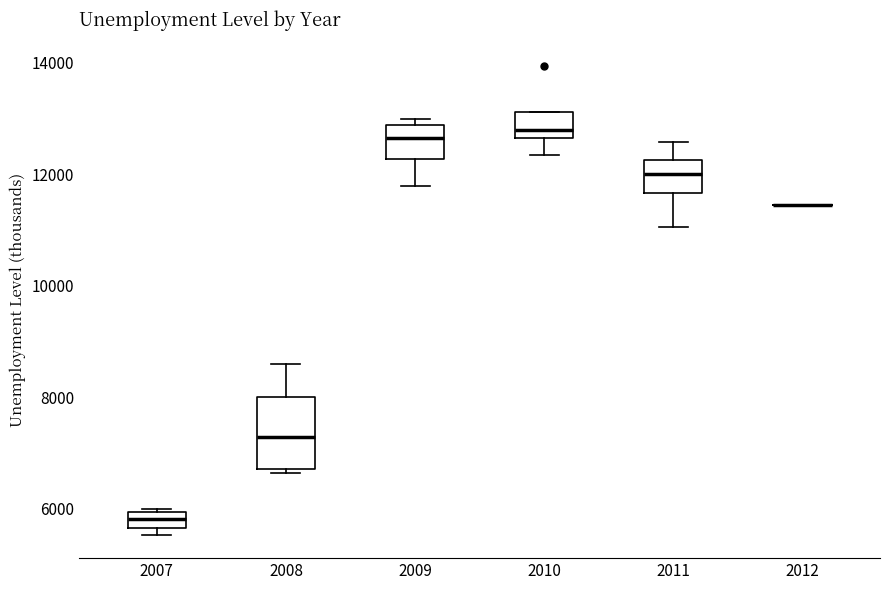

Where does the lower whisker of the box at x = 2009 end on the y-axis? The values are not printed on the chart, so give them approximately, as read against the axis.

11800